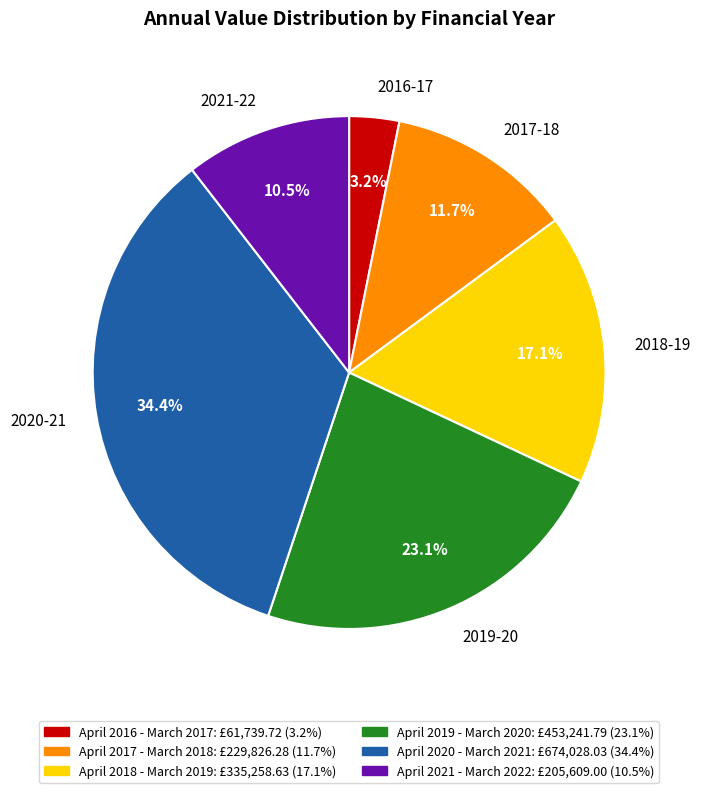

What percentage is NOT represented by 2019-20?

76.9%